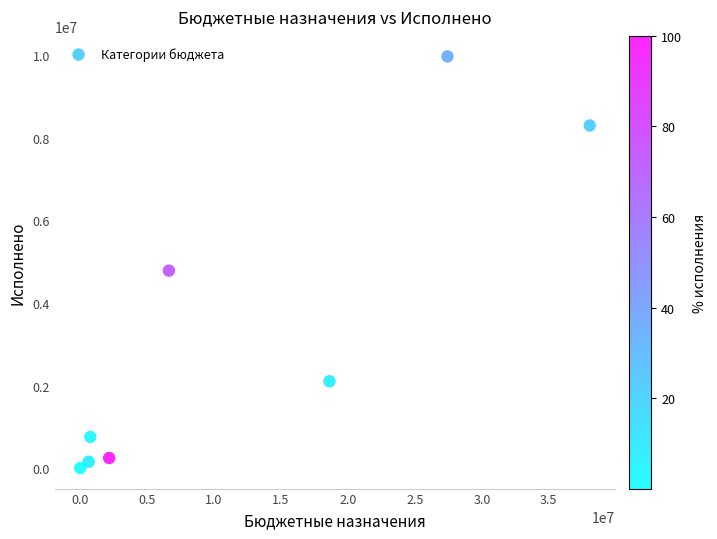

What Y value in the scatter plot is closest to 4987803?

4784523.5